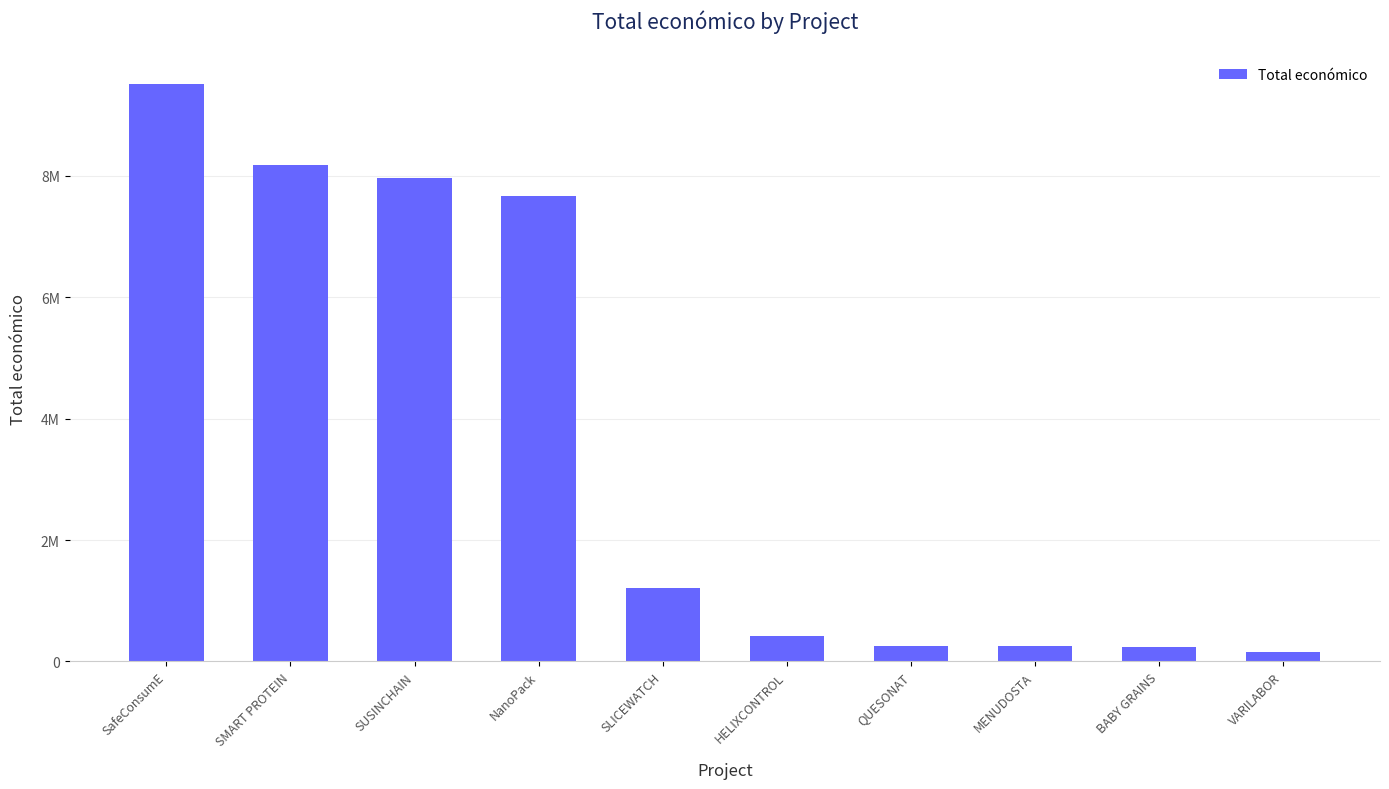

Are the bars grouped side by side (vs. stacked)?

No